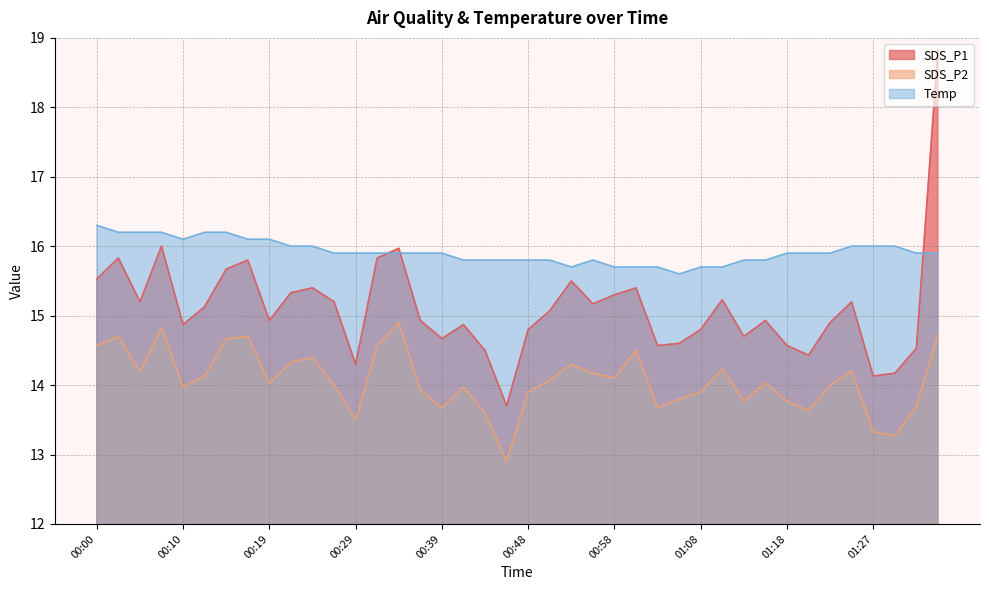

Rank the series by their maximum value, from highest to lowest.

SDS_P1, Temp, SDS_P2